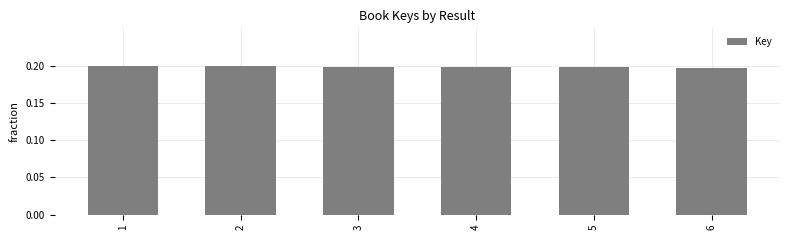

Is it true that the value at 4 is 0.2?

True